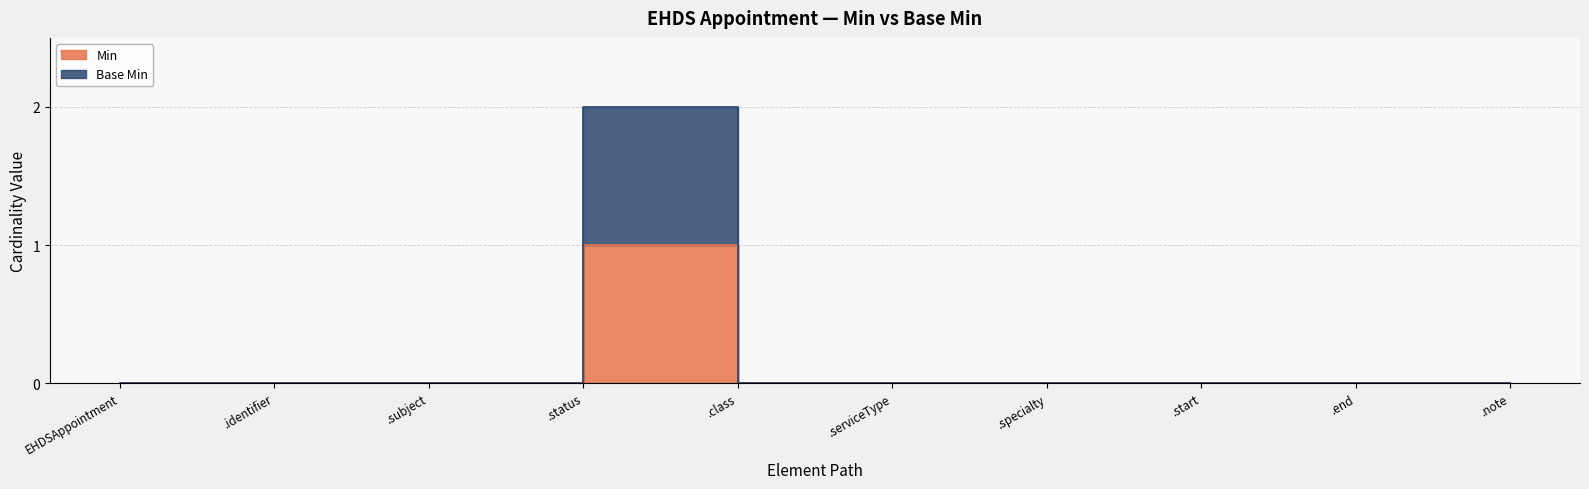

How many data points in Min are above 0?

1